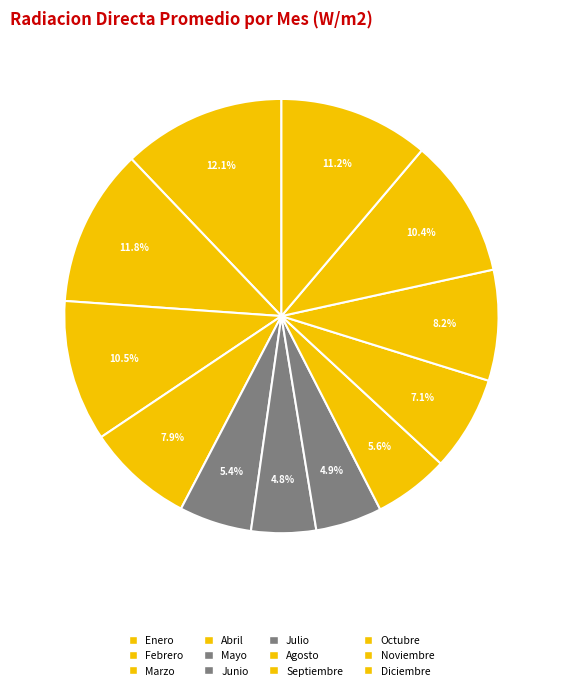

Count the number of slices in the pie.

12